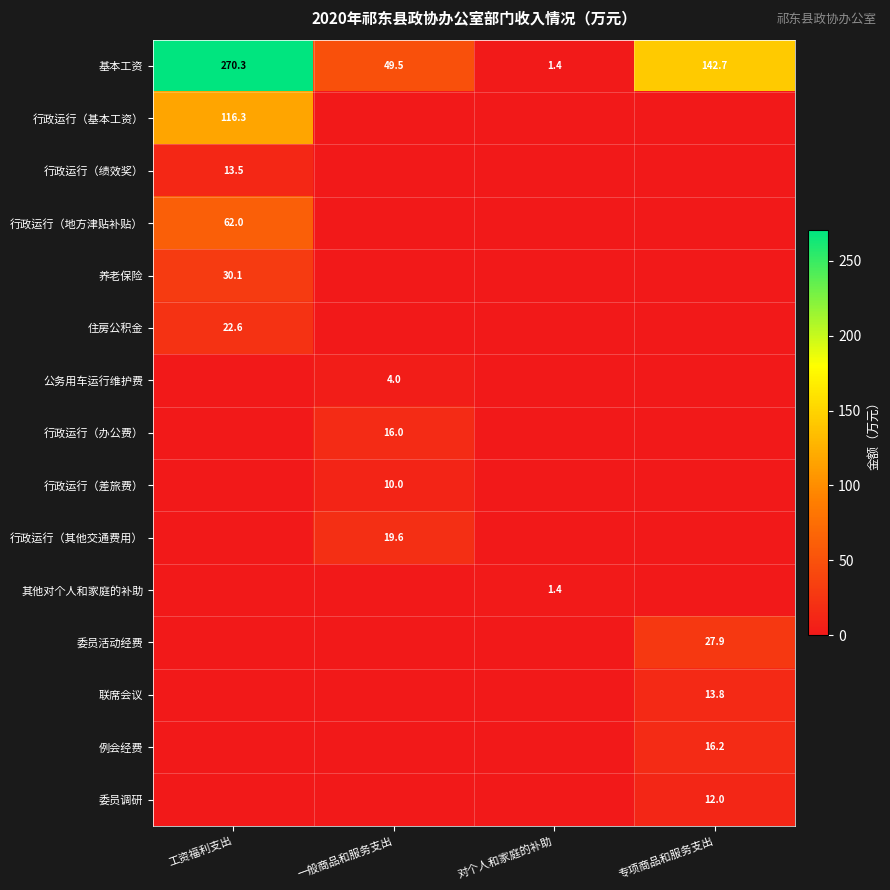

What is the spread (max minus min) of values at 工资福利支出?

270.3